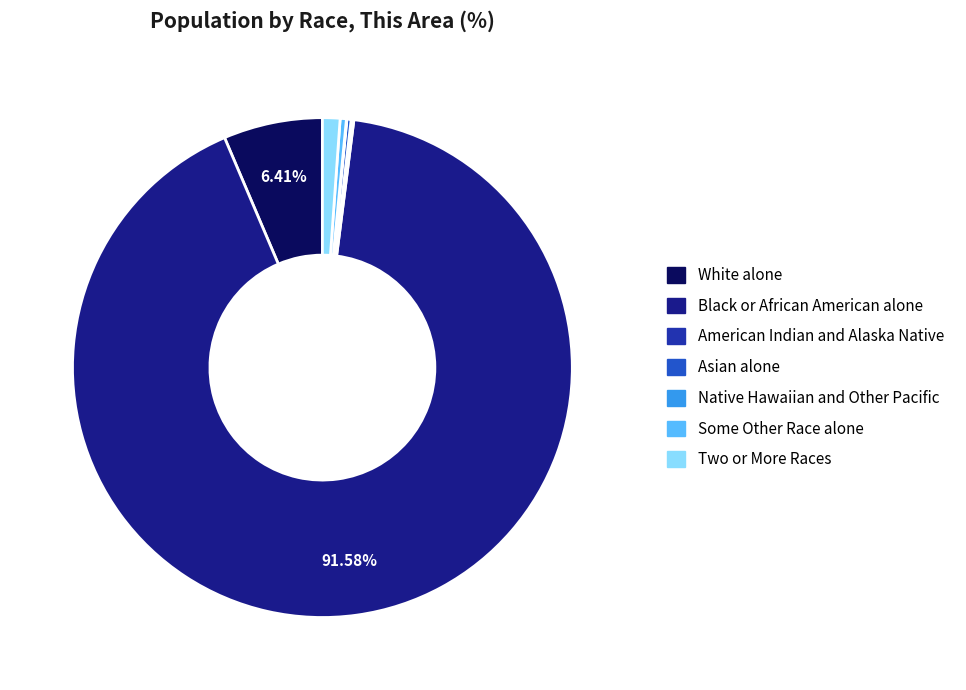

Is there any slice that represents more than half of the pie?

Yes